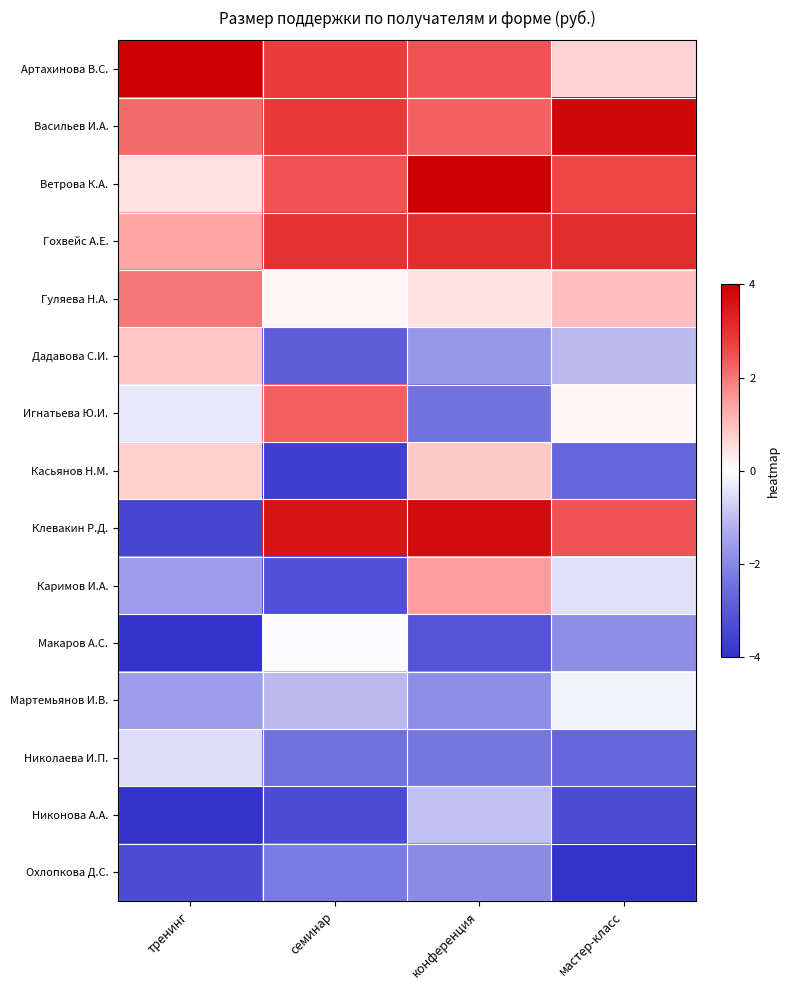

Between семинар and мастер-класс, which is larger?

семинар